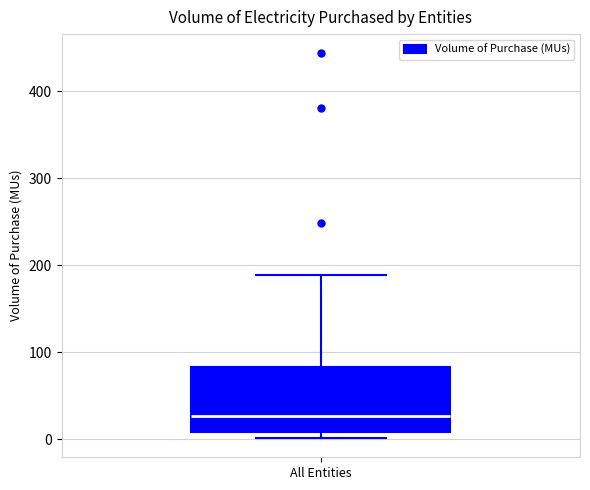

Transcribe this box plot: give where the median line is, the range the box spans, and where the two whiskers end, as read against the y-axis. The values are not printed on the chart, so give them approximately, as read against the axis.

median 30, box 10 to 80, whiskers 0 to 190